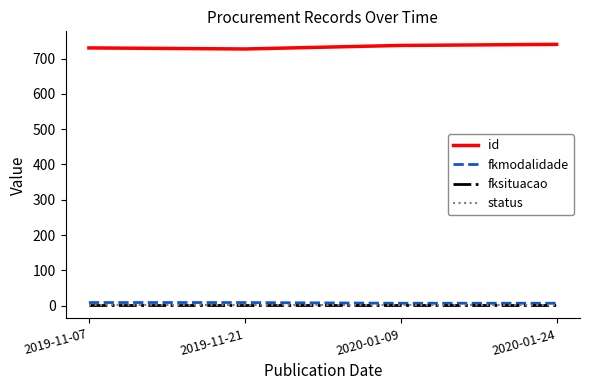

Which series has the largest total across all categories?

id